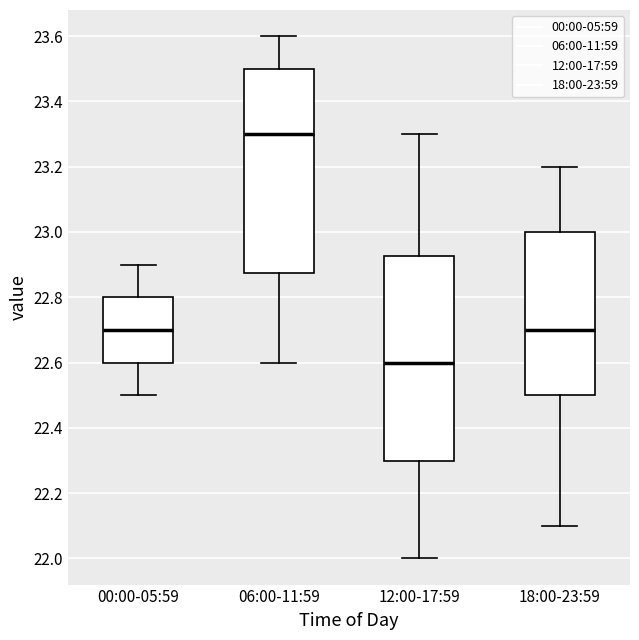

Reading left to right, read every box against the y-axis: the position of its median line, the range the box covers, and the ends of its whiskers. The values are not printed on the chart, so give them approximately, as read against the axis.

00:00-05:59: median 22.70, box 22.60 to 22.80, whiskers 22.50 to 22.90
06:00-11:59: median 23.30, box 22.88 to 23.50, whiskers 22.60 to 23.60
12:00-17:59: median 22.60, box 22.30 to 22.92, whiskers 22.00 to 23.30
18:00-23:59: median 22.70, box 22.50 to 23.00, whiskers 22.10 to 23.20